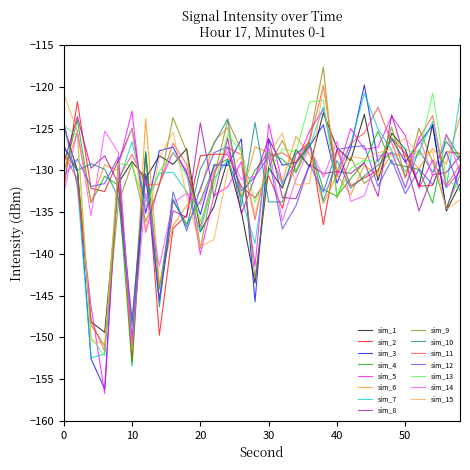

What is the minimum value shown in the chart?

-156.7